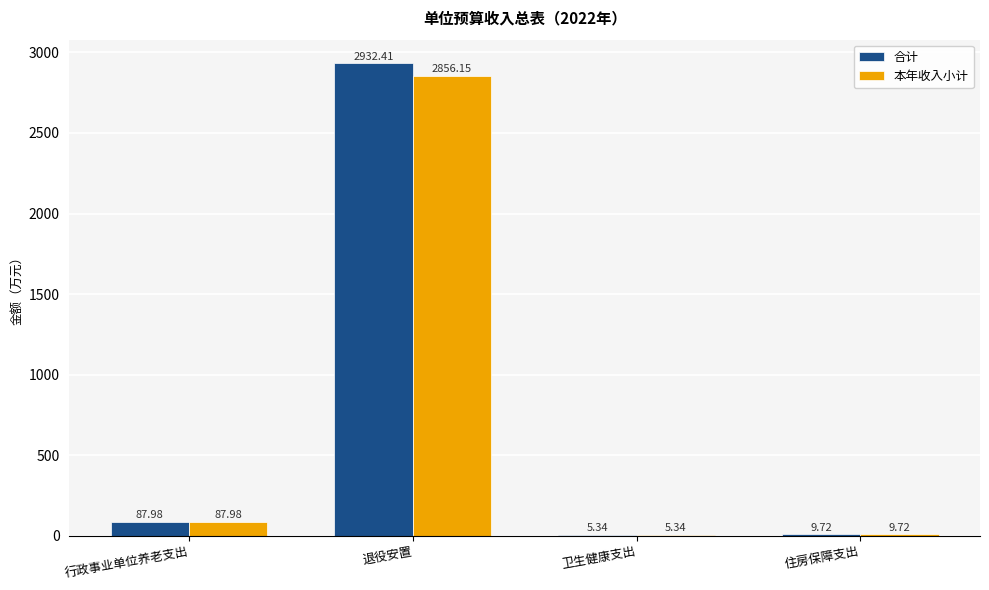

Is the value of 合计 at 行政事业单位养老支出 greater than the value of 本年收入小计 at 住房保障支出?

Yes